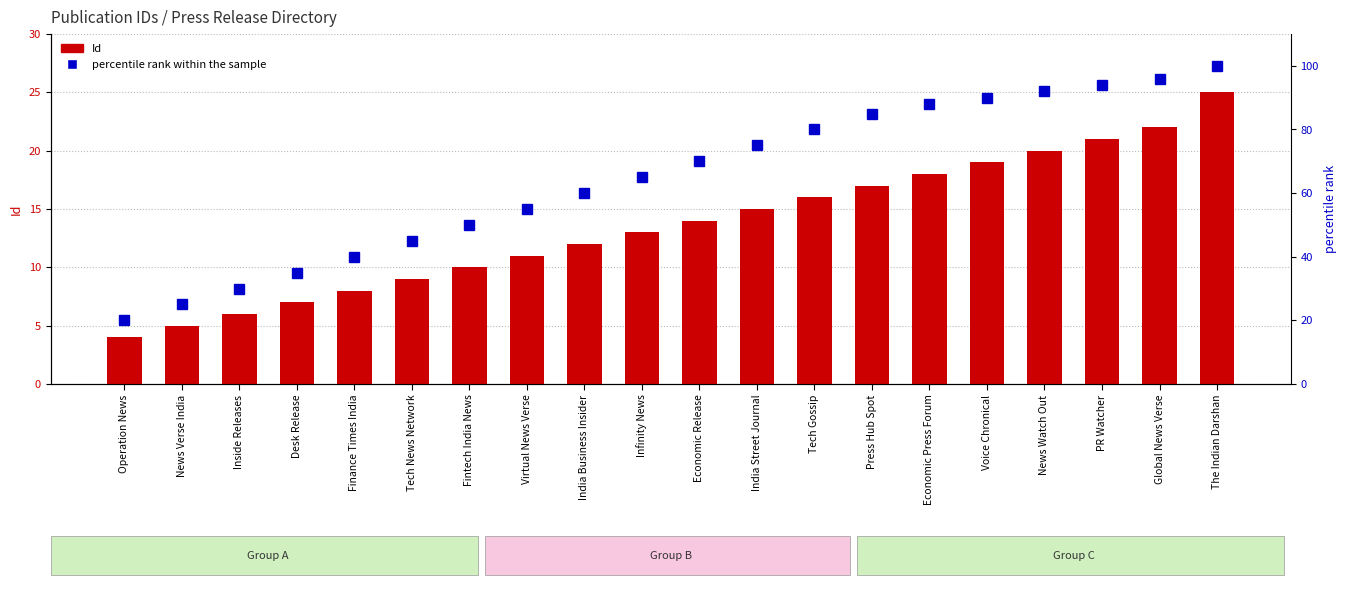

Is the value of percentile rank within the sample at Desk Release greater than the value of Id at India Street Journal?

Yes